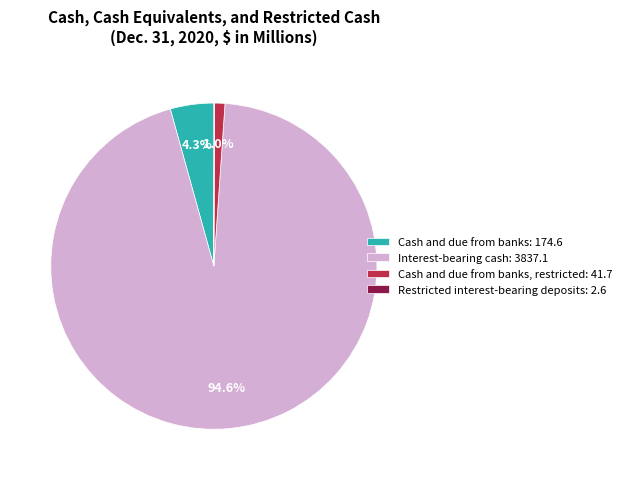

Which slice is the largest?

Interest-bearing cash: 3837.1